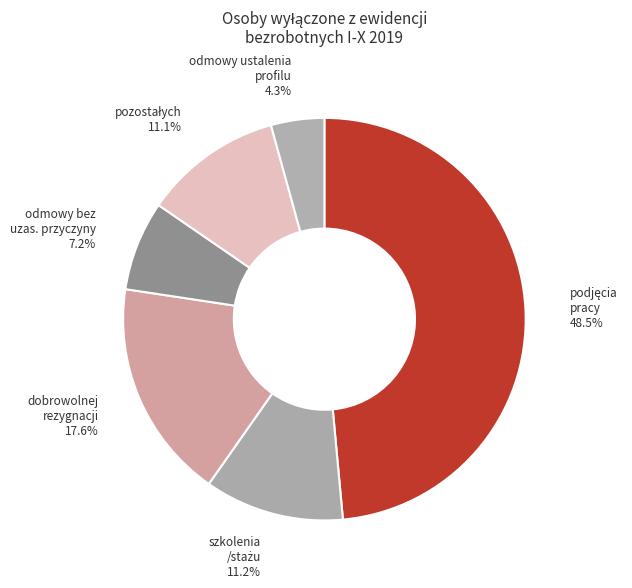

How many slices are in this pie chart?

6